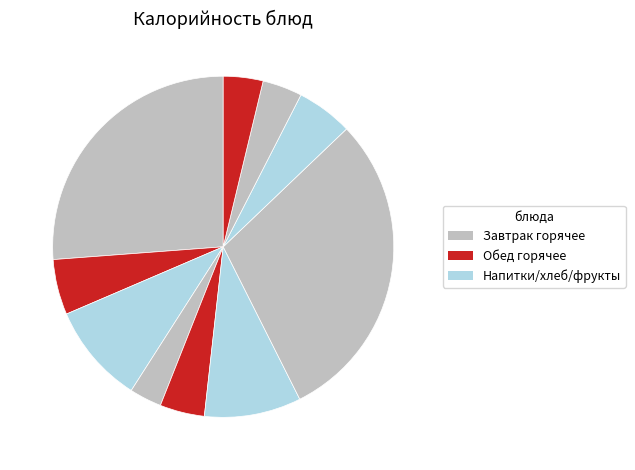

Does any single category account for the majority?

No